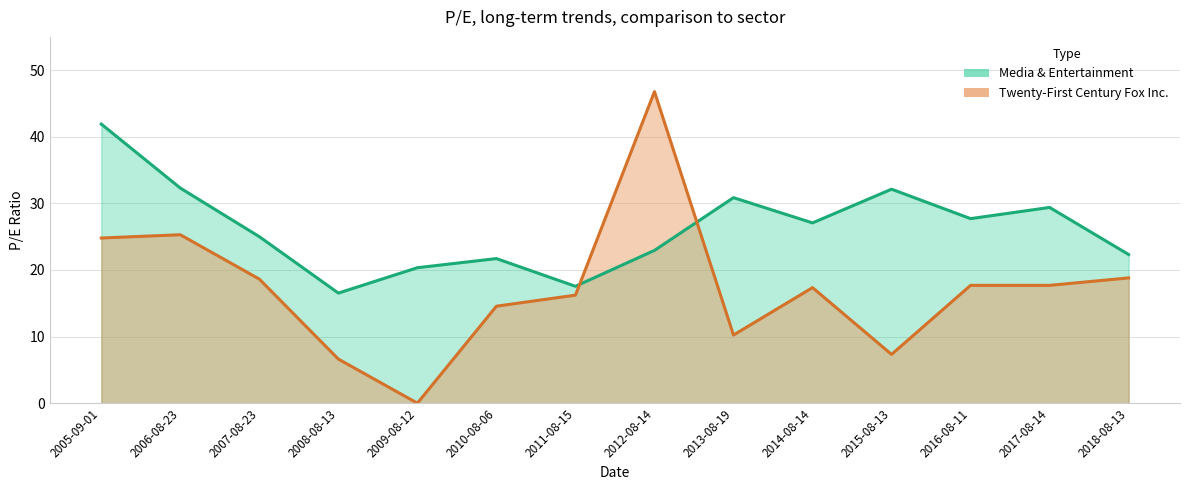

What is the greatest value displayed?

46.8